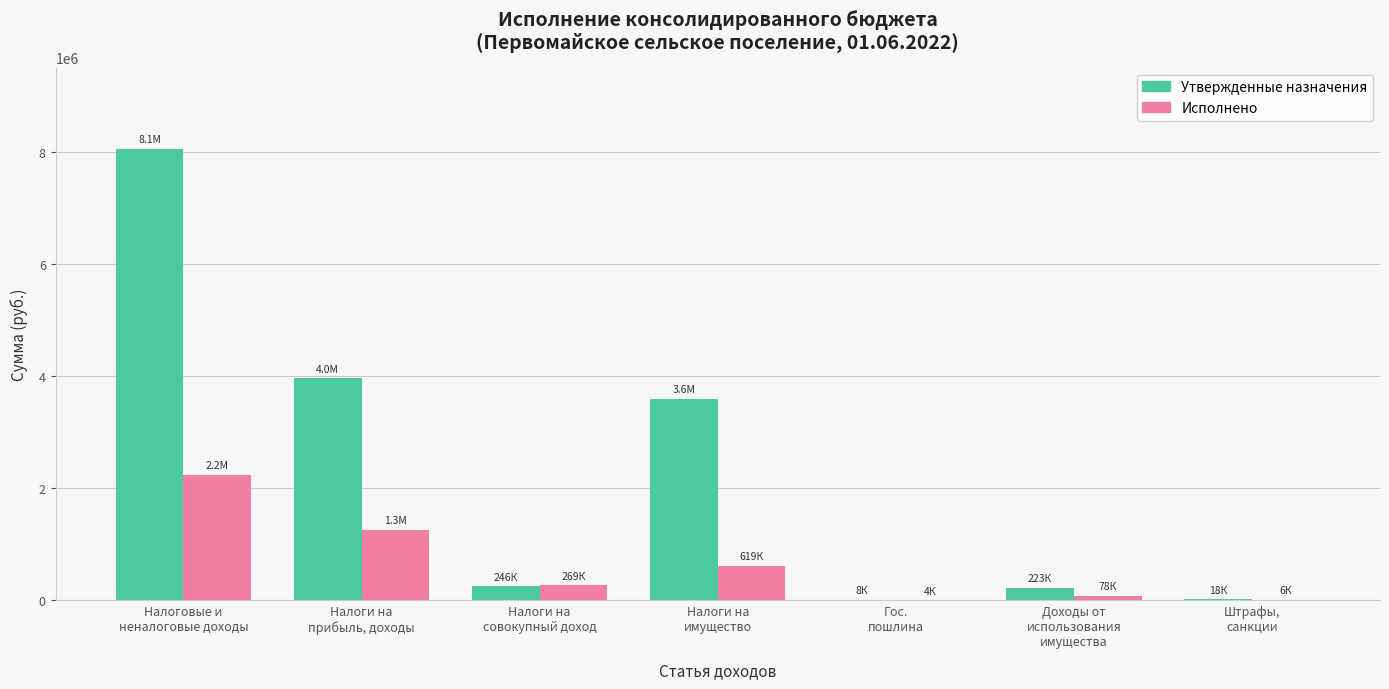

What is the greatest value displayed?

8059800.0